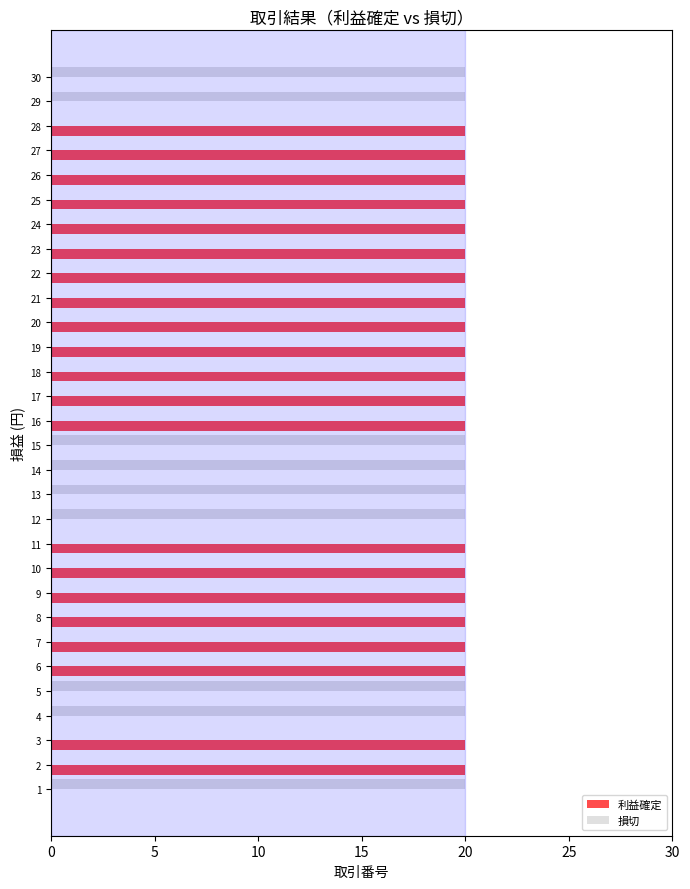

What is the highest value of the 利益確定 series?

20